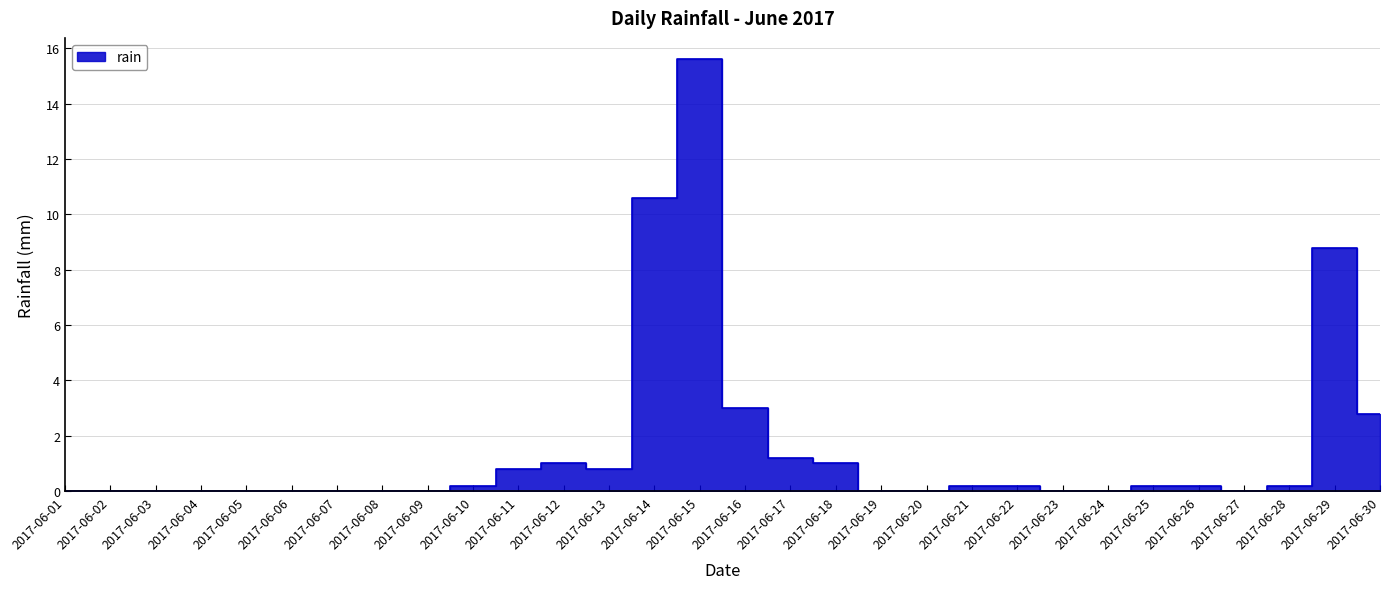

Read the value at 2017-06-13.

0.8